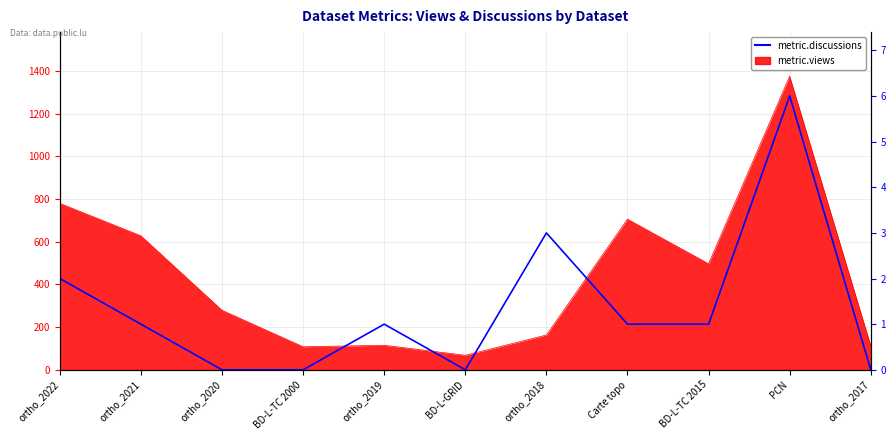

Rank the categories by value from highest to lowest.

PCN, ortho_2018, ortho_2022, ortho_2021, ortho_2019, Carte topo, BD-L-TC 2015, ortho_2020, BD-L-TC 2000, BD-L-GRID, ortho_2017